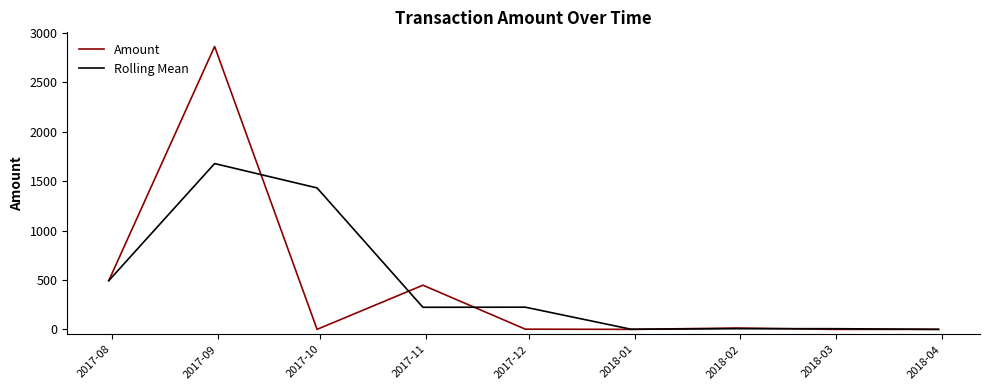

What is the maximum value shown in the chart?

2861.8